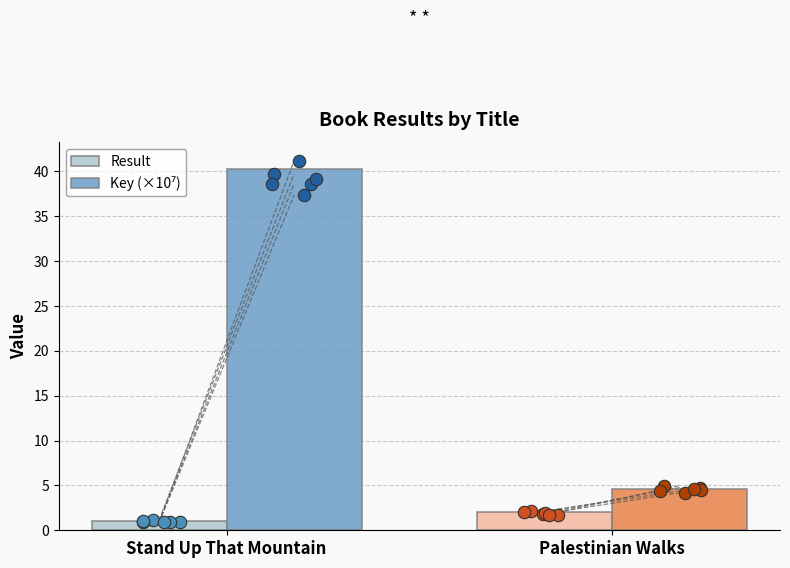

Which series has the largest Y range (max minus min)?

Key (×10⁷)